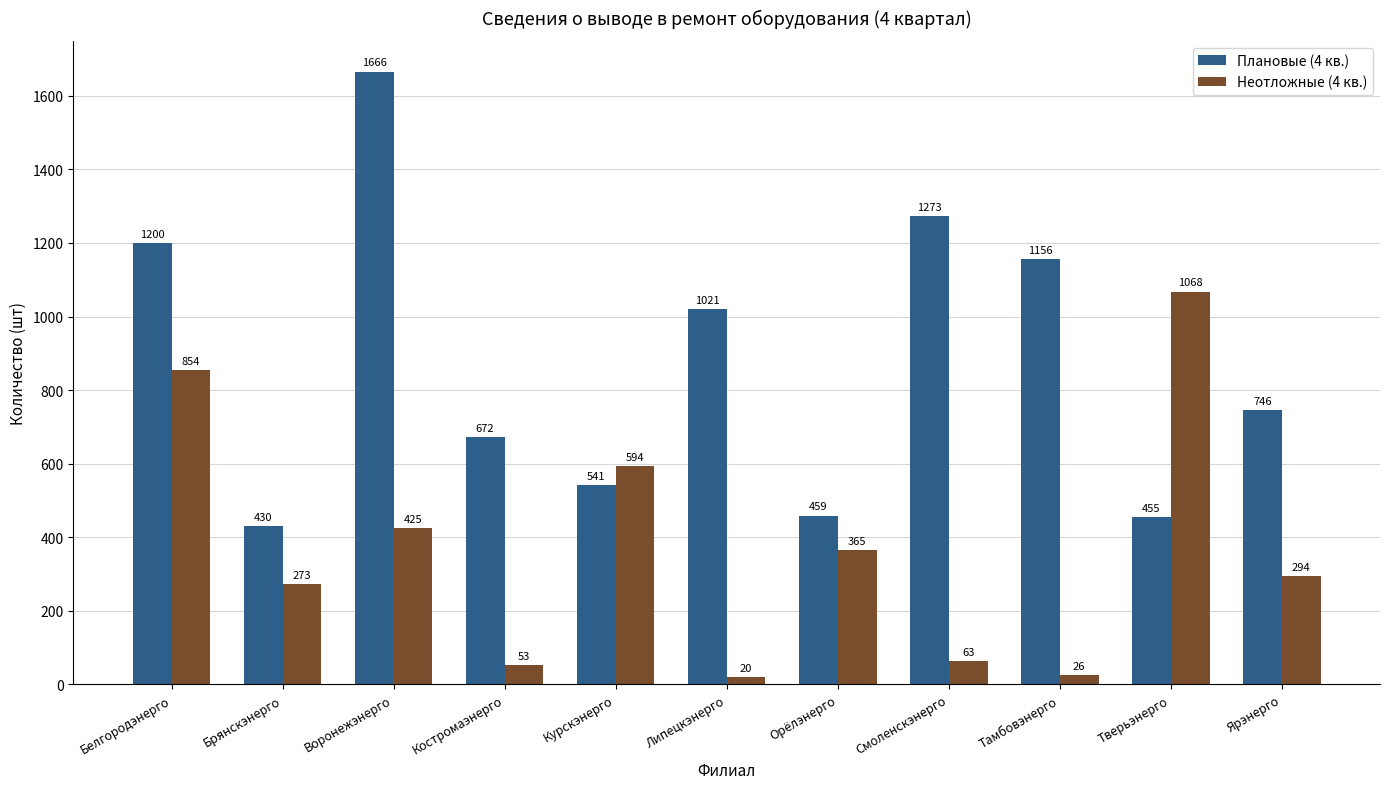

Reading left to right, what are all the values shown in this chart?

Плановые (4 кв.): Белгородэнерго=1200	Брянскэнерго=430	Воронежэнерго=1666	Костромаэнерго=672	Курскэнерго=541	Липецкэнерго=1021	Орёлэнерго=459	Смоленскэнерго=1273	Тамбовэнерго=1156	Тверьэнерго=455	Ярэнерго=746
Неотложные (4 кв.): Белгородэнерго=854	Брянскэнерго=273	Воронежэнерго=425	Костромаэнерго=53	Курскэнерго=594	Липецкэнерго=20	Орёлэнерго=365	Смоленскэнерго=63	Тамбовэнерго=26	Тверьэнерго=1068	Ярэнерго=294